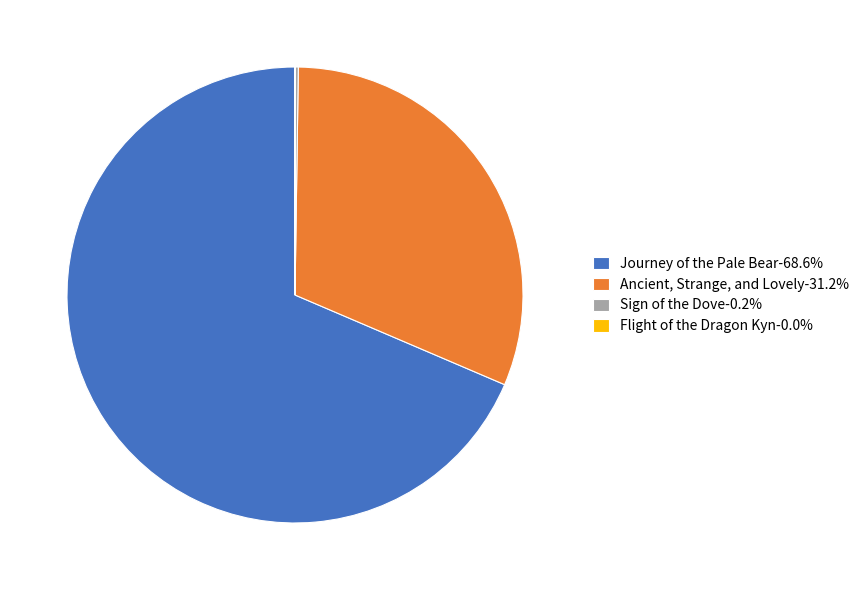

Is there any slice that represents more than half of the pie?

Yes